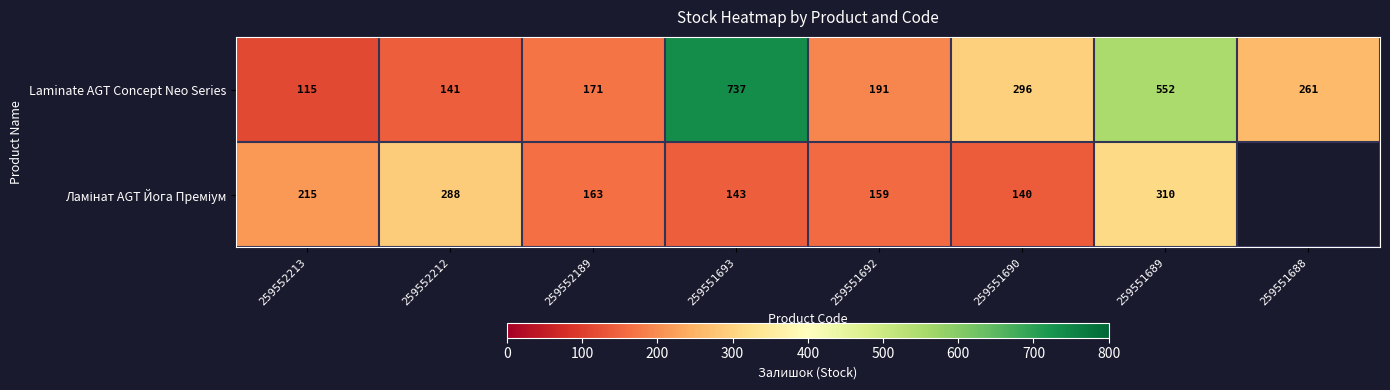

What is the maximum value shown in the chart?

737.0